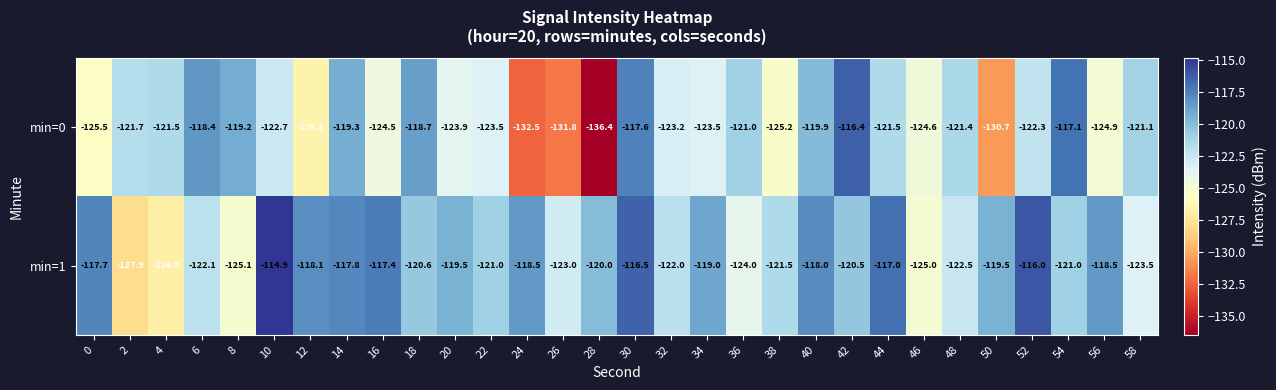

What is the sum of the min=1 values at 26 and 48?

-245.5